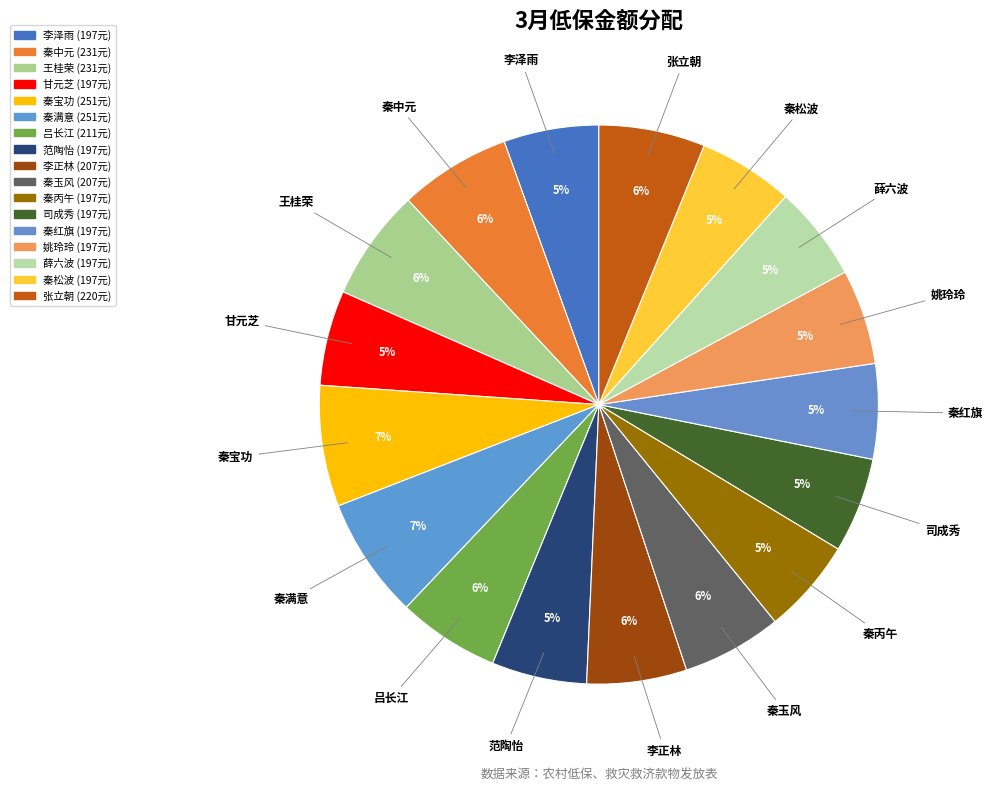

To the nearest percent, what is the average slice percentage?

6%